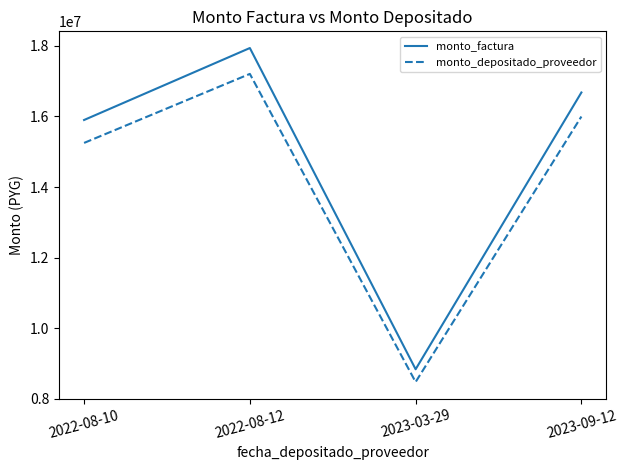

Read the monto_depositado_proveedor value at 2023-09-12, to the nearest 100.

15998200